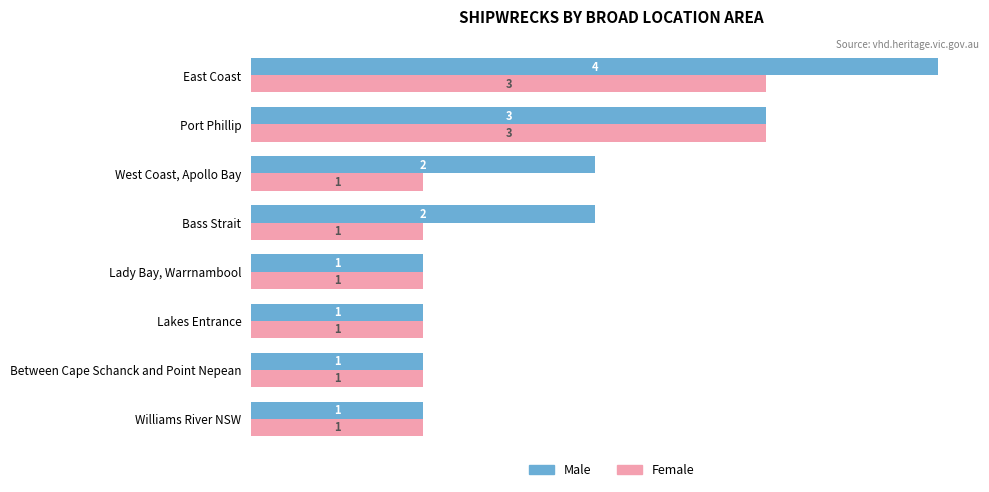

Rank the series by their maximum value, from highest to lowest.

Male, Female